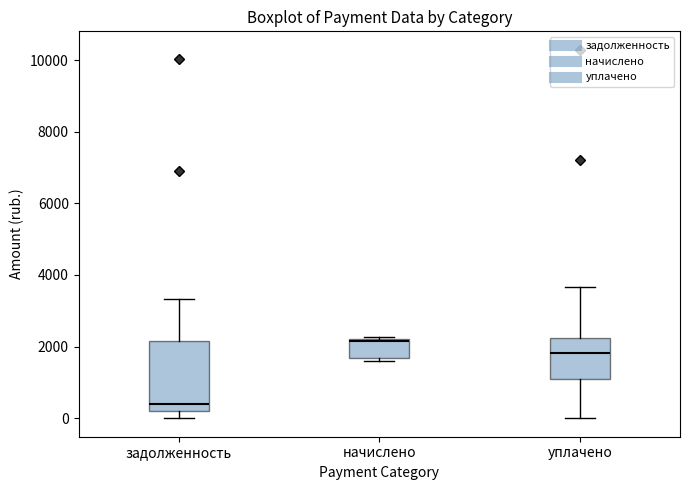

Which box has the highest median line?

начислено